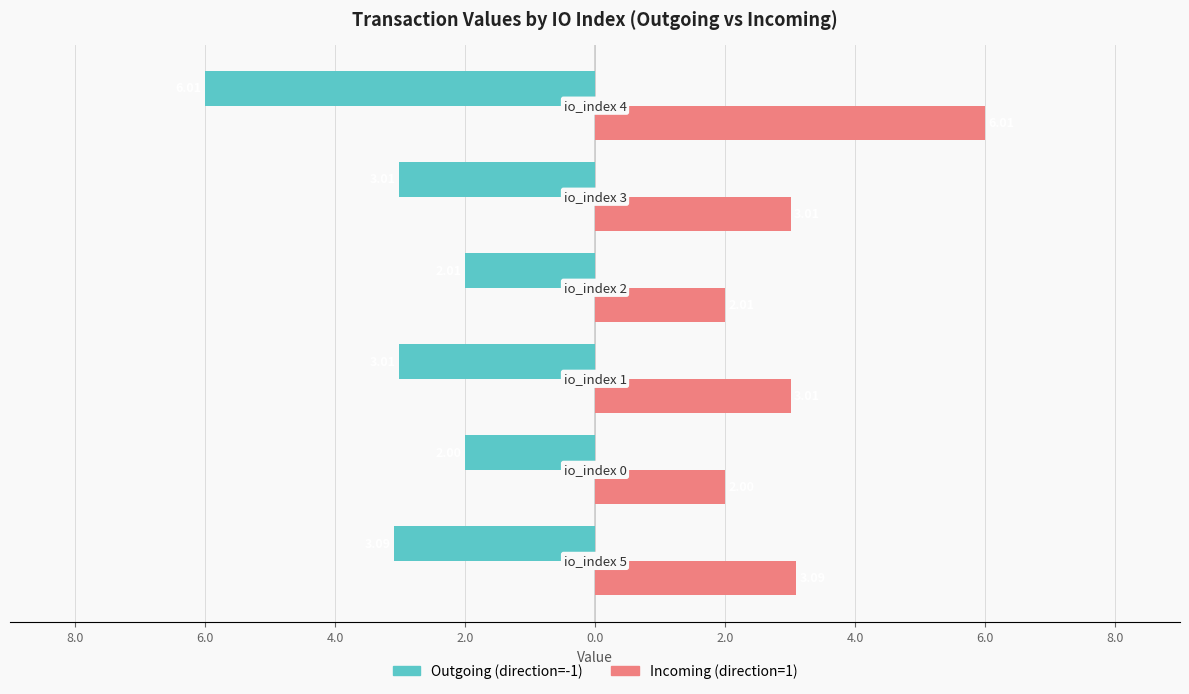

List the series in order of their overall mean, highest first.

Incoming (direction=1), Outgoing (direction=-1)